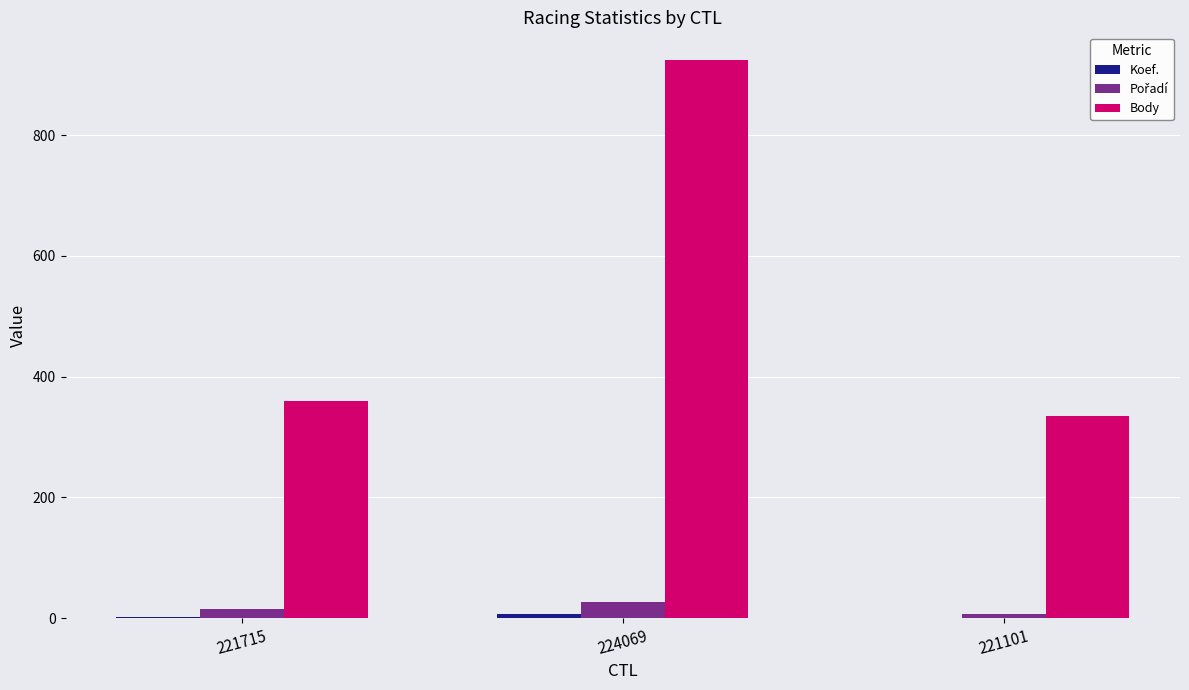

Which series has the largest total across all categories?

Body